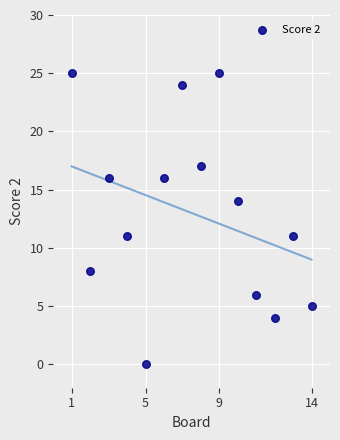

What is the range of Y values (max minus min)?

25